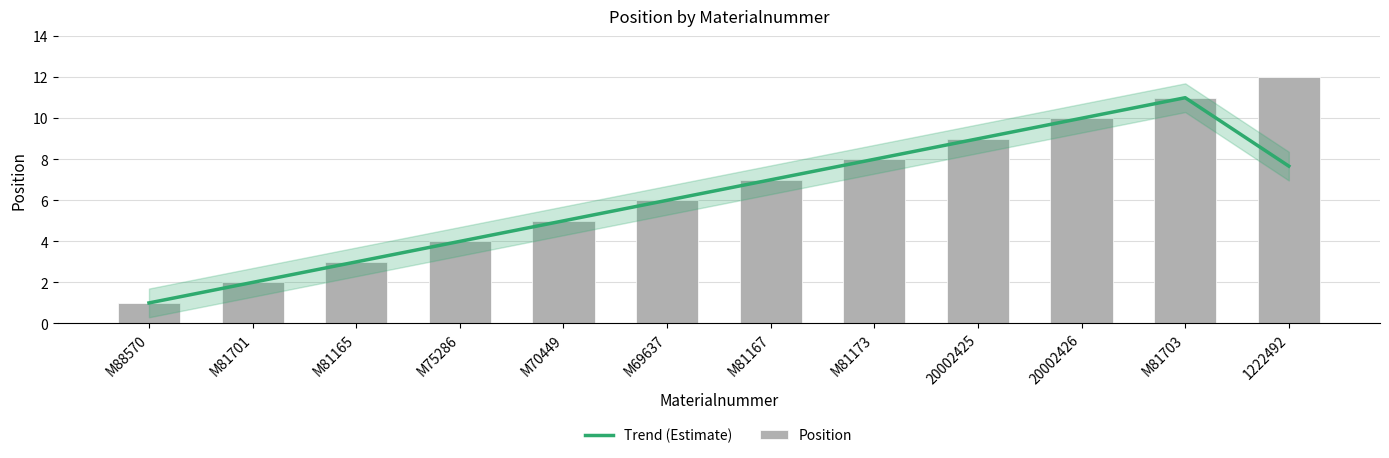

What is the difference between the maximum and minimum values in the Position series?

11.0